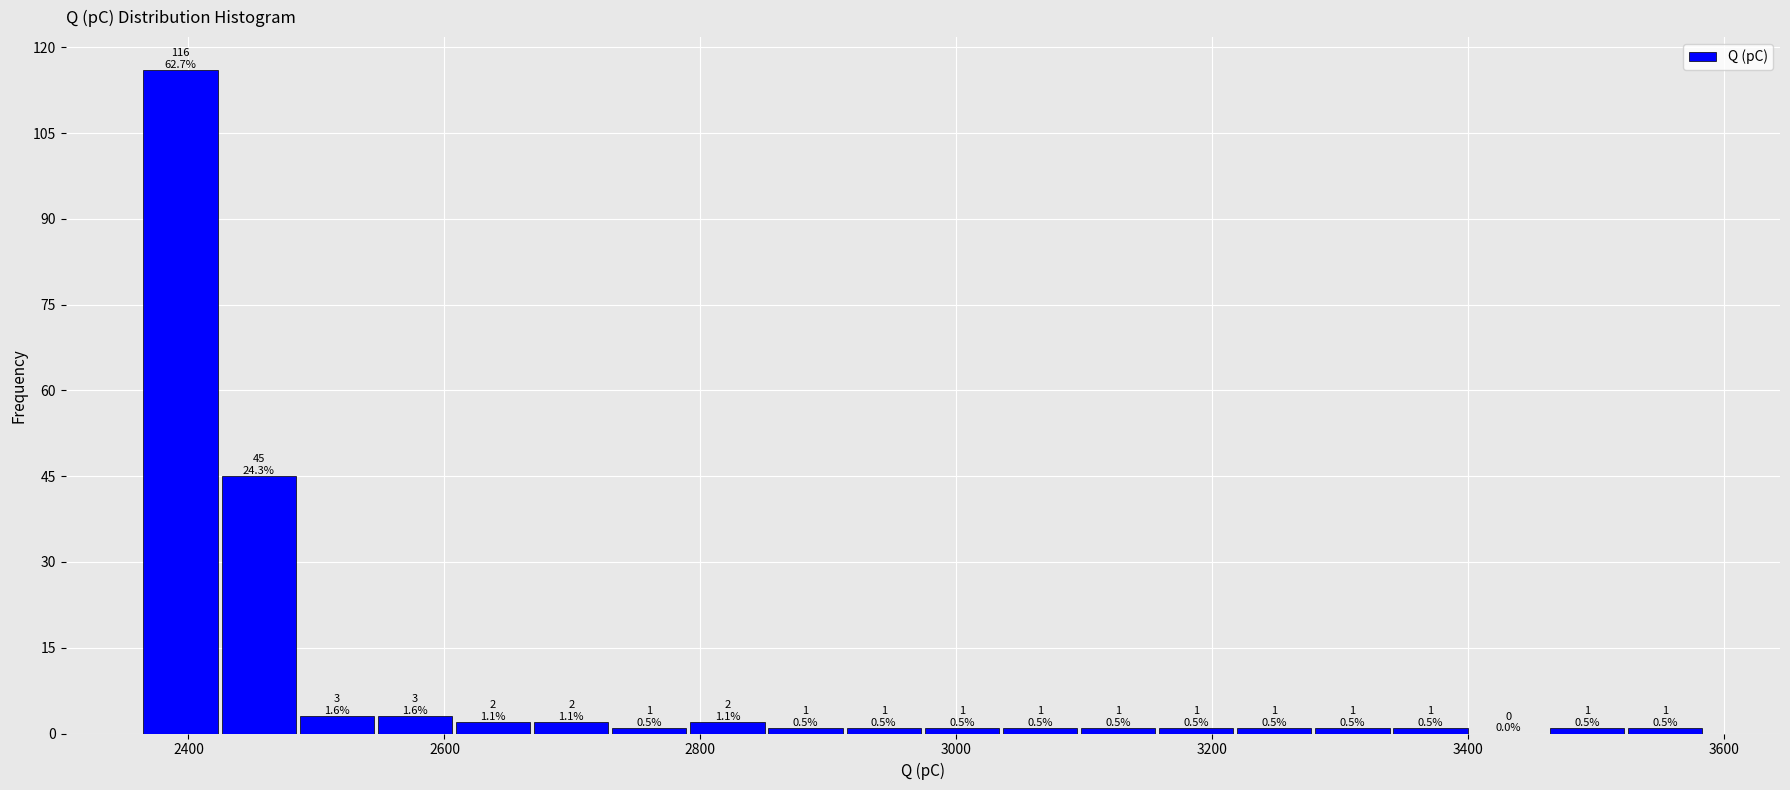

Read against the x-axis, roughly where is the centre of the tallest bar?

2400